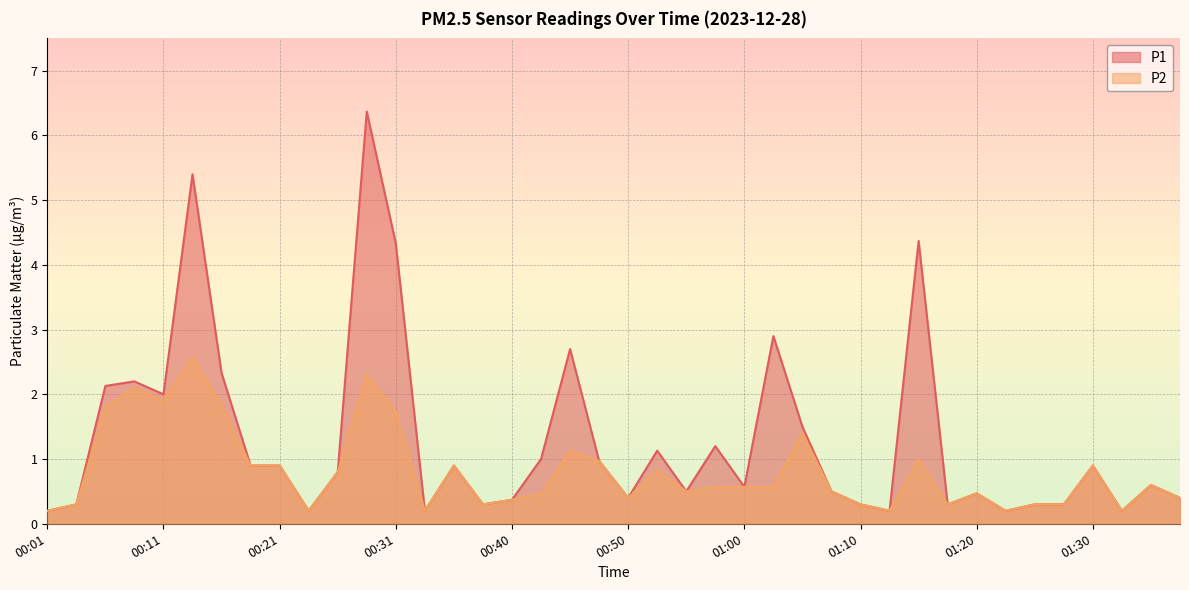

How many lines are shown in the chart?

2